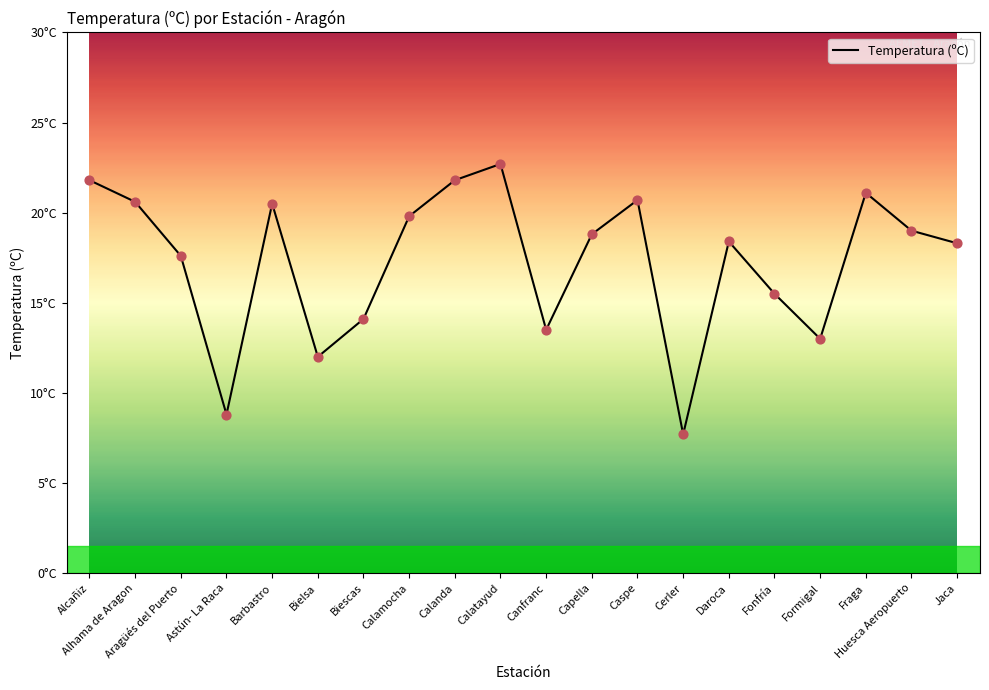

Between Barbastro and Astún- La Raca, which is larger?

Barbastro